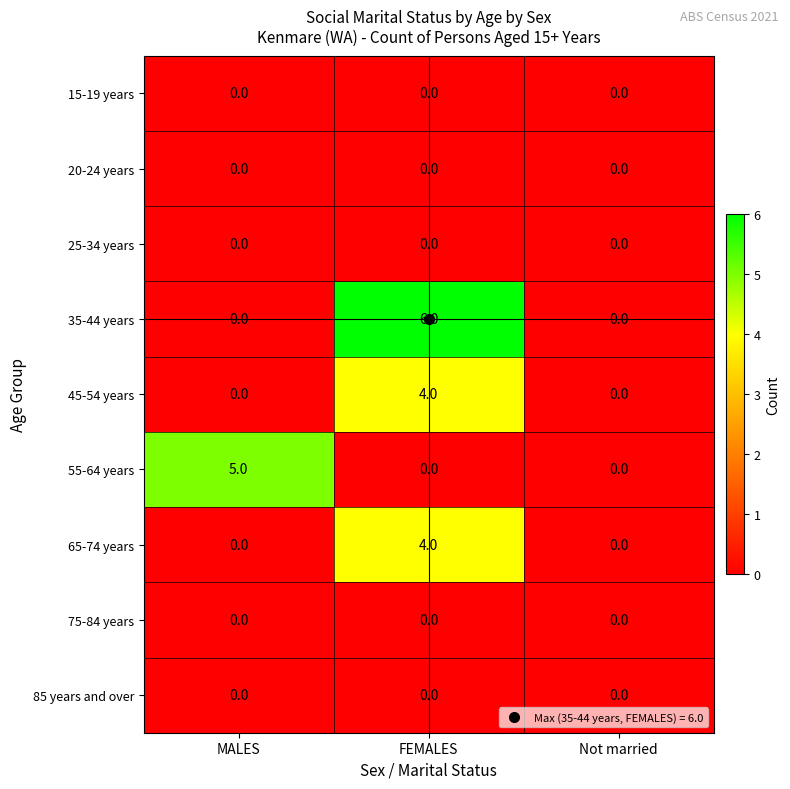

Between FEMALES and Not married, which series saw the biggest shift?

35-44 years